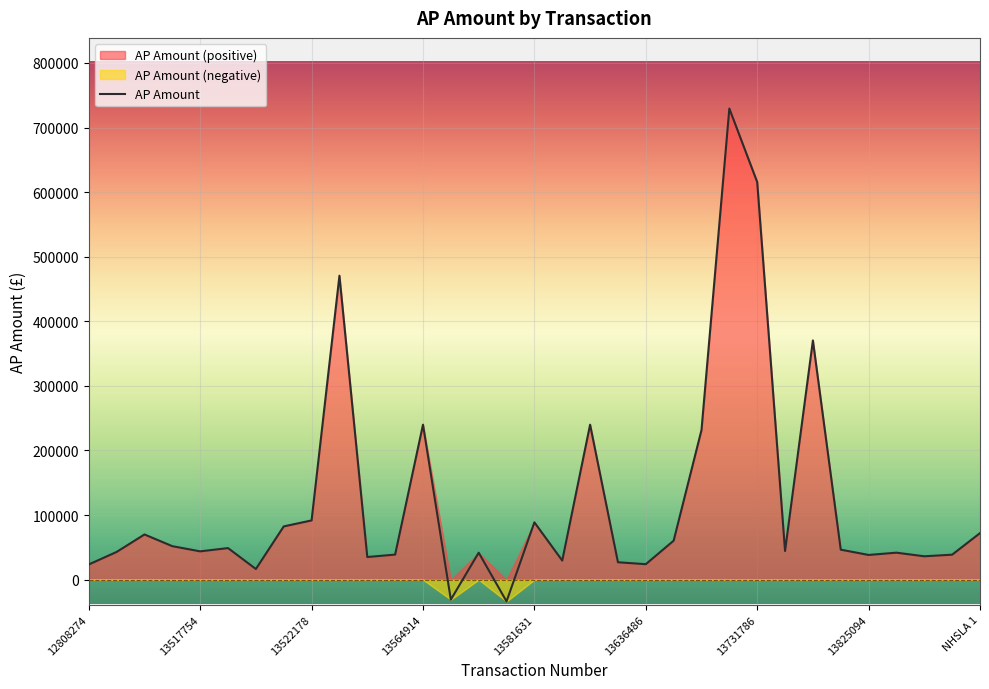

What is the greatest value displayed?

729358.0